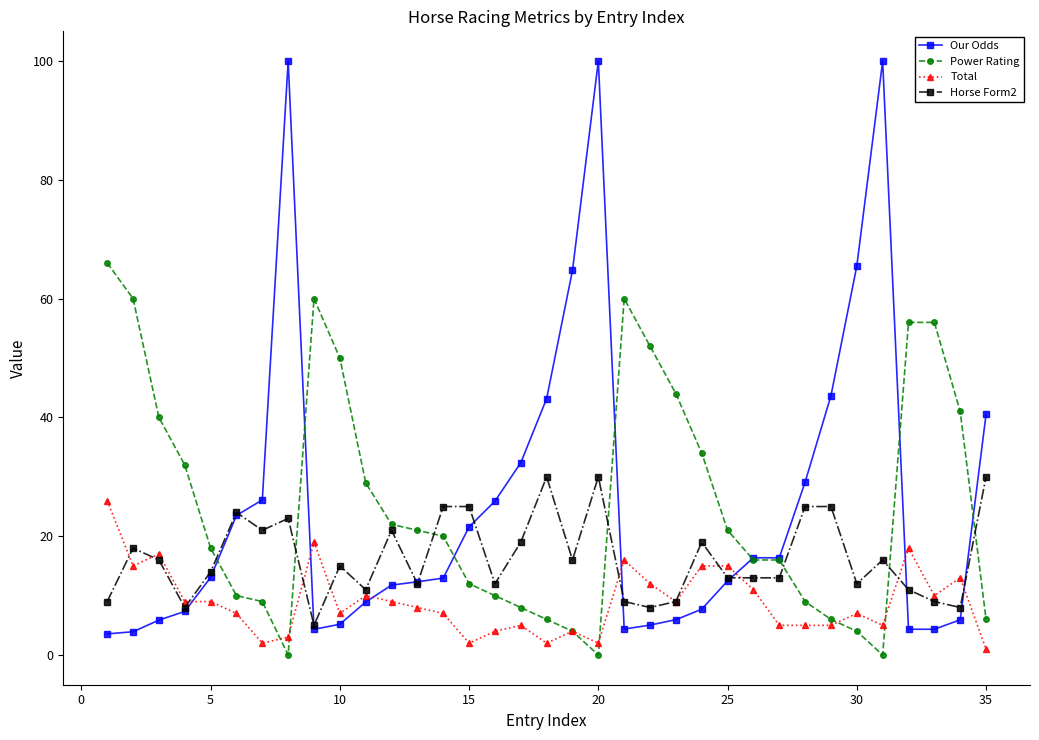

What is the value of the Horse Form2 point at the 34th from the left?

8.0